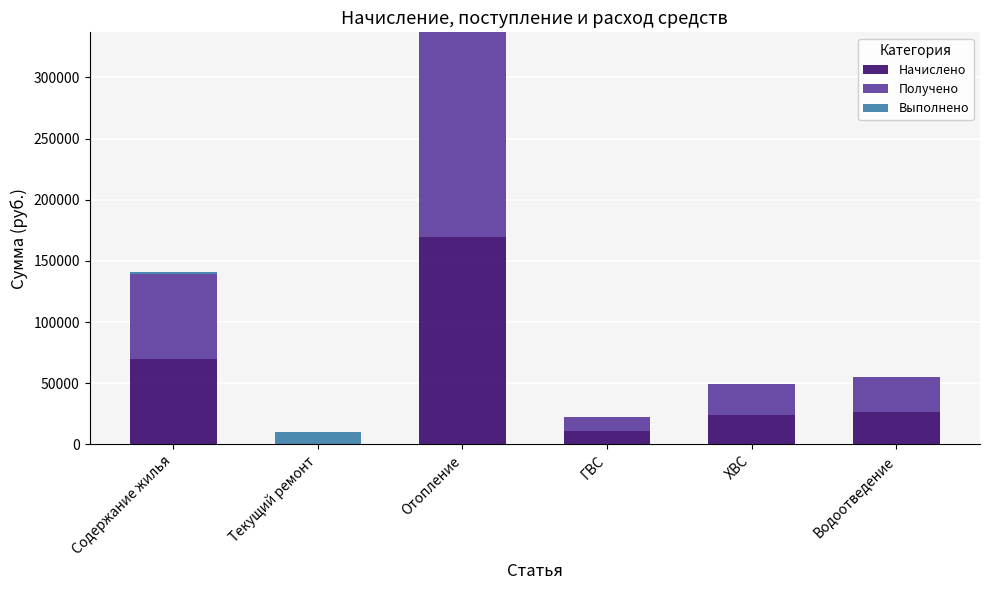

Which category has the highest value in the Начислено series?

Отопление